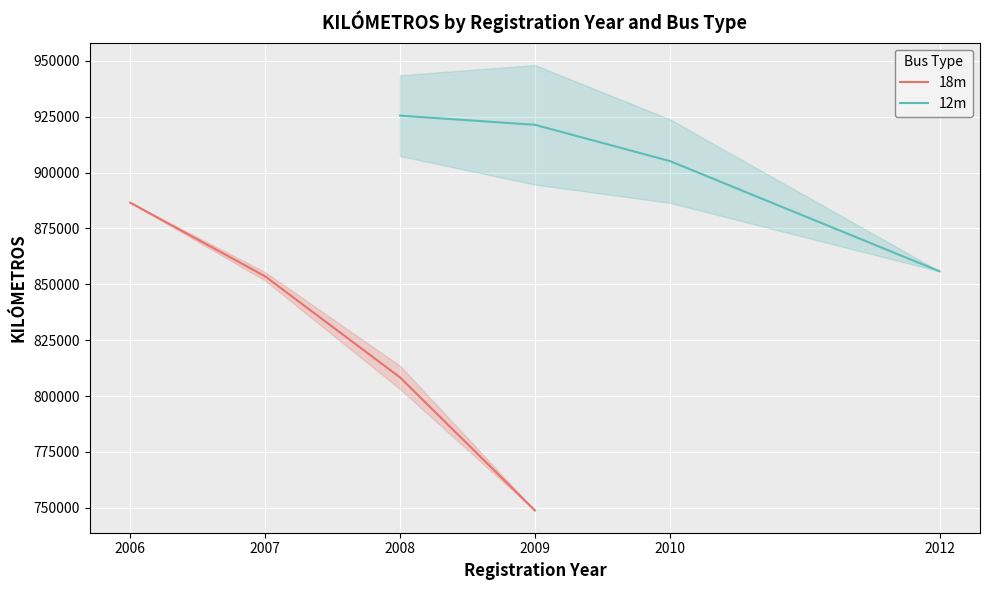

True or false: 12m and 18m cross at least once.

False